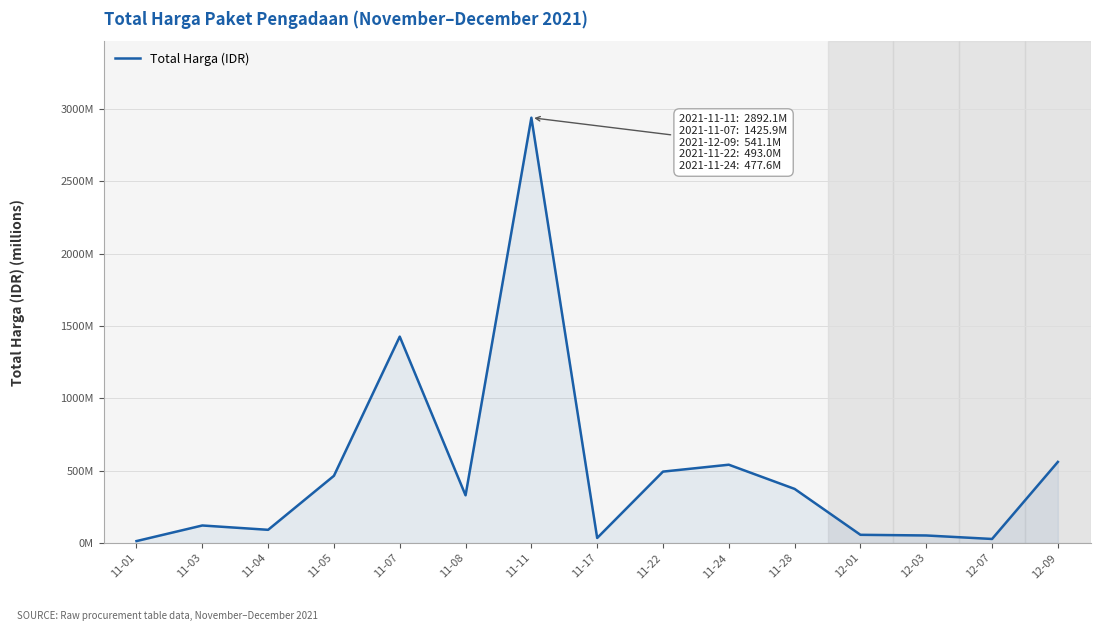

Reading left to right, list all the values displayed in this chart.

12.8	120.6	90.7	464.0	1425.9	329.1	2939.0	34.3	493.0	540.6	373.4	56.2	51.6	27.4	560.0